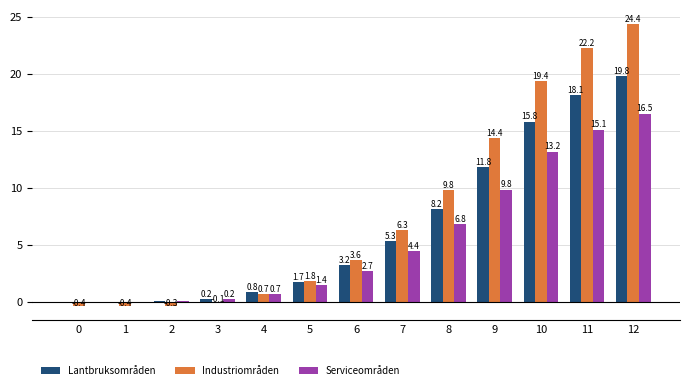

The Serviceområden series shows 4.6 at 8. True or false?

False